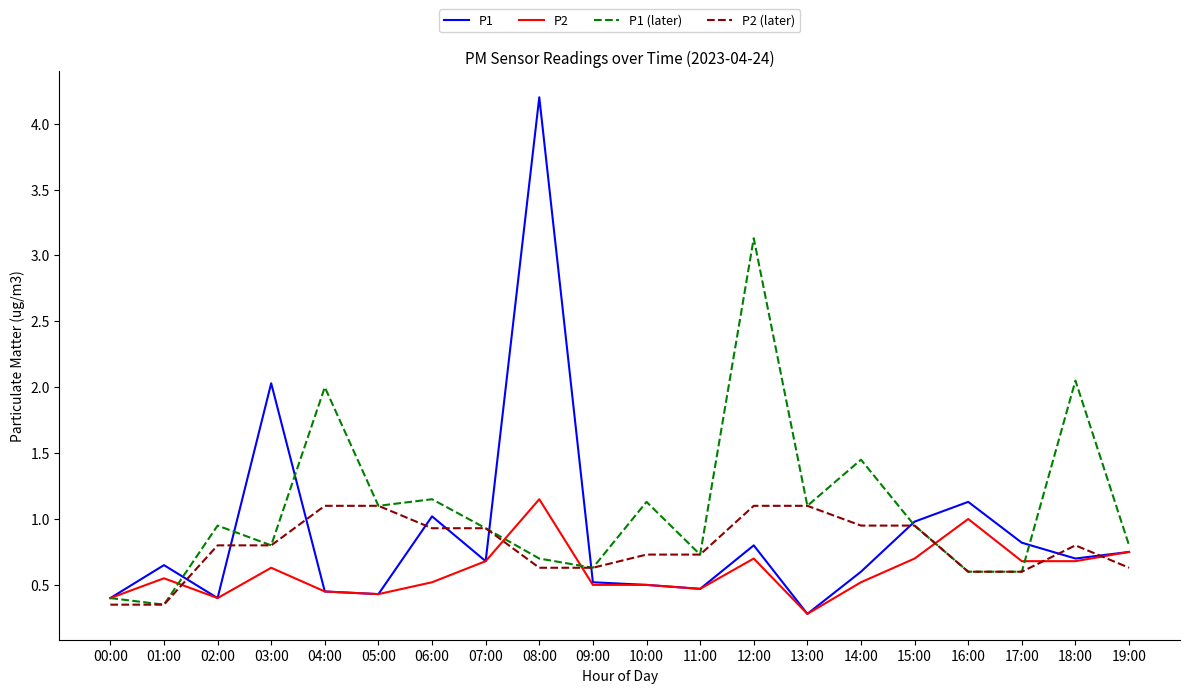

List the series in order of their peak value, highest first.

P1, P1 (later), P2, P2 (later)